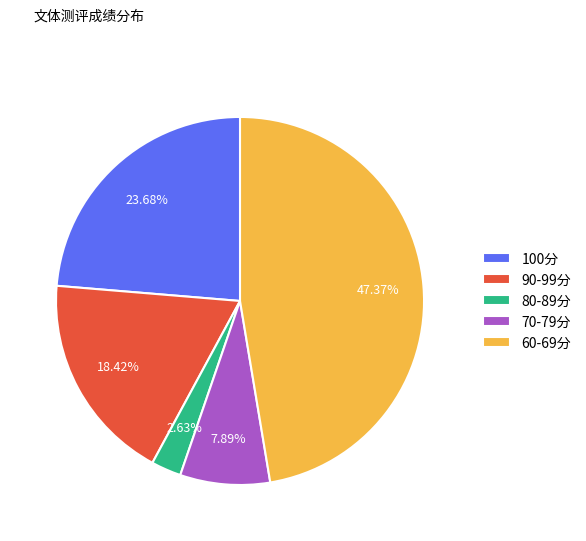

Rank the categories by value from lowest to highest.

80-89分, 70-79分, 90-99分, 100分, 60-69分